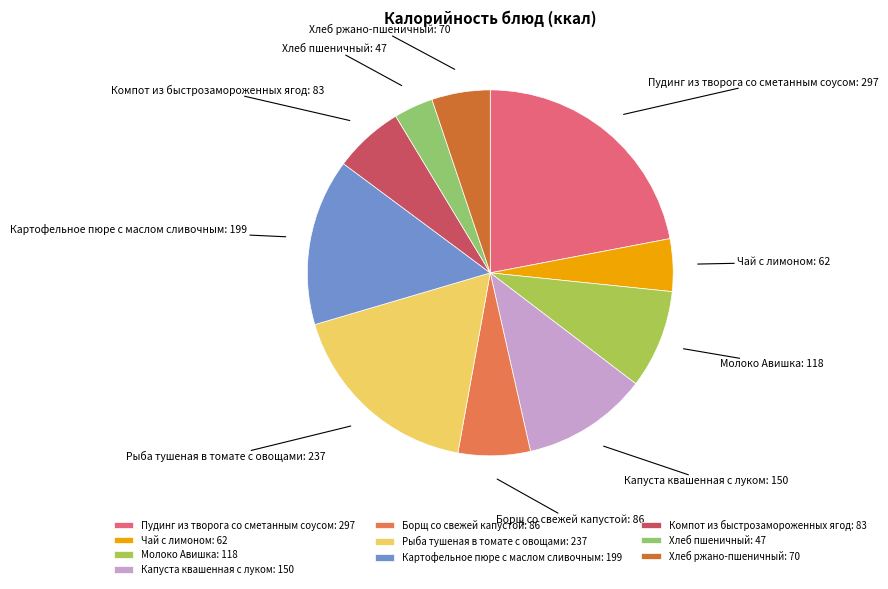

What is the largest slice in the pie chart?

Пудинг из творога со сметанным соусом